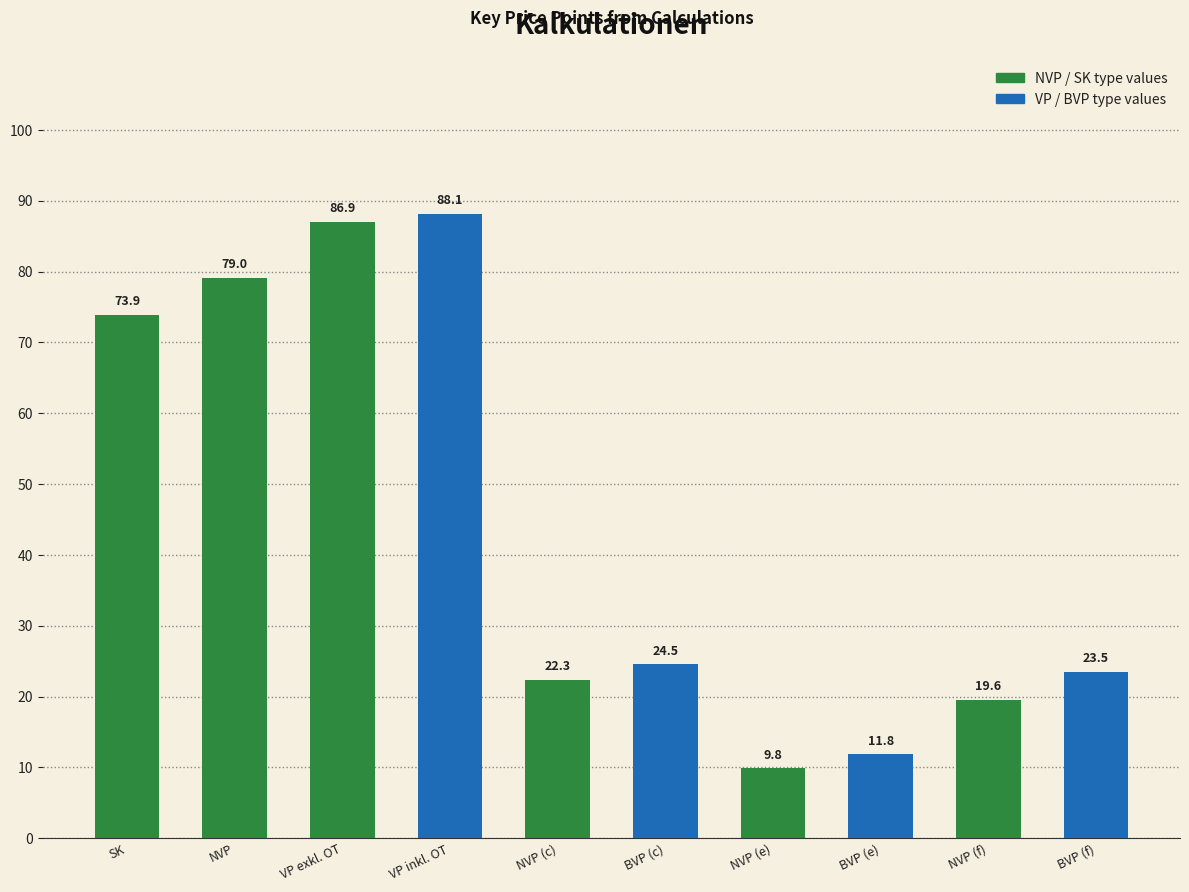

Approximately how many times larger is the value at VP exkl. OT compared to BVP (f)?

3.7